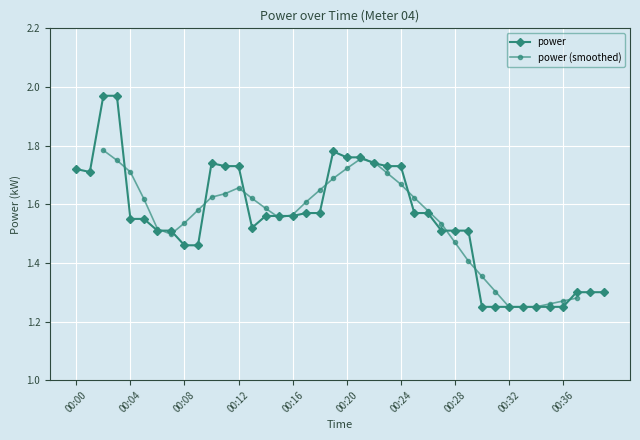

The chart shows a value of 2.7 at 00:00. True or false?

False